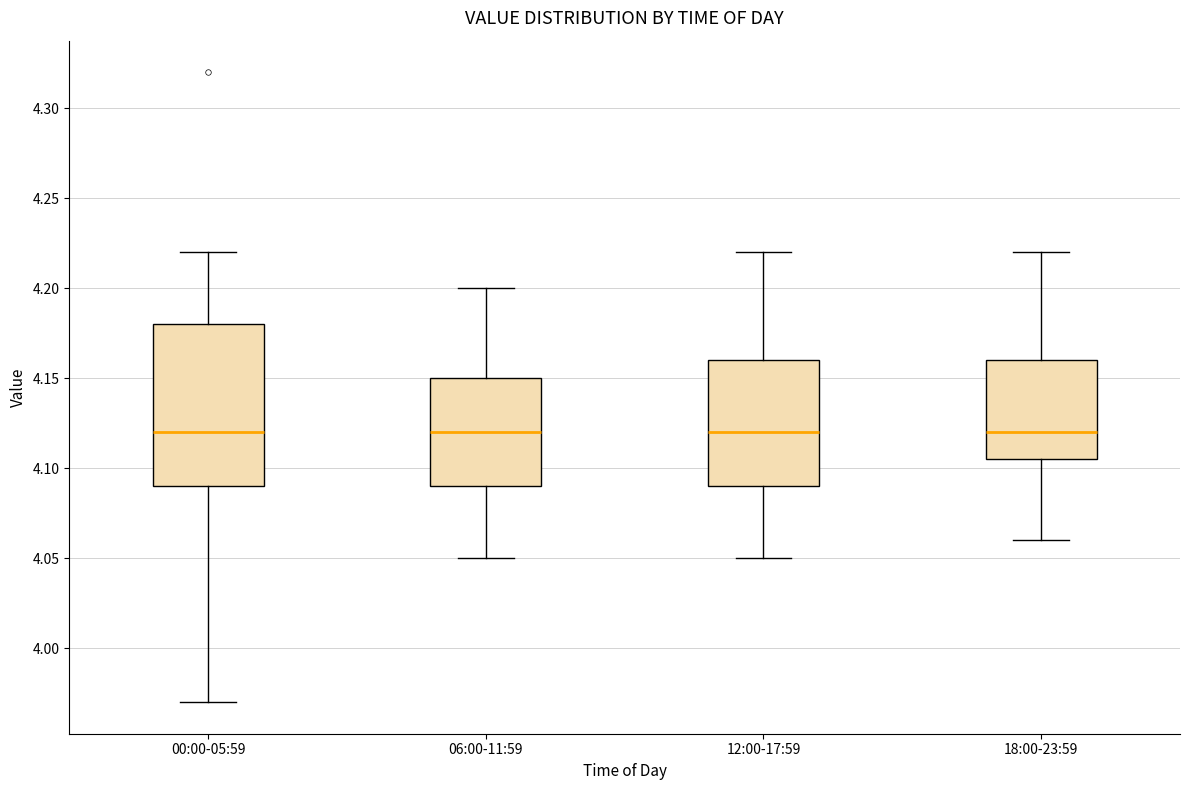

Which box is the tallest, from its lower edge to its upper edge?

00:00-05:59